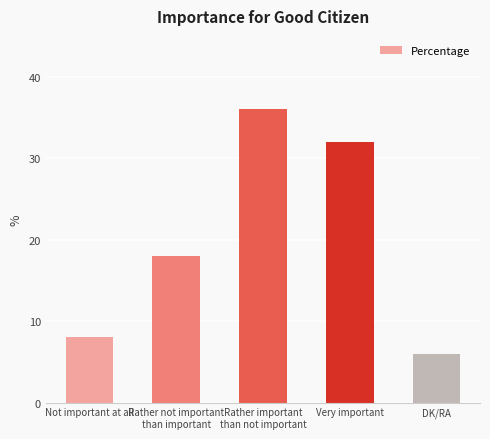

List the labels in order of value, smallest first.

DK/RA, Not important at all, Rather not important
than important, Very important, Rather important
than not important